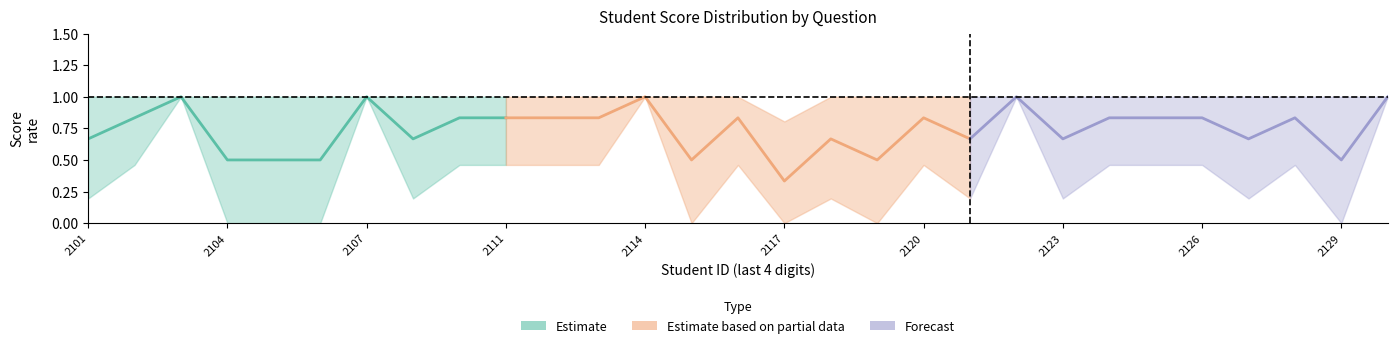

The 一.5(1分) series shows -1 at 2021162129. True or false?

False